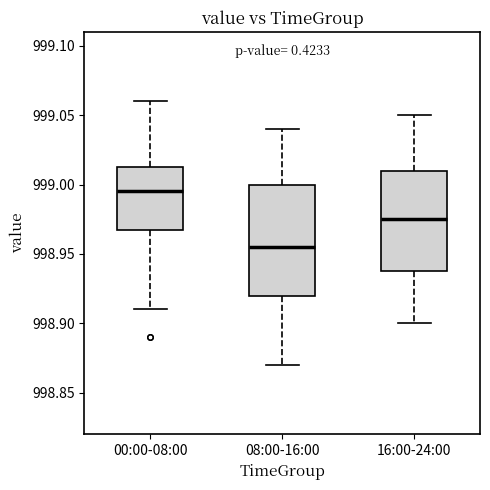

Reading left to right, transcribe this box plot: for each box, give where its median line is, the range the box spans, and where its two whiskers end, as read against the y-axis. The values are not printed on the chart, so give them approximately, as read against the axis.

00:00-08:00: median 998.995, box 998.970 to 999.015, whiskers 998.910 to 999.060
08:00-16:00: median 998.955, box 998.920 to 999.000, whiskers 998.870 to 999.040
16:00-24:00: median 998.975, box 998.940 to 999.010, whiskers 998.900 to 999.050